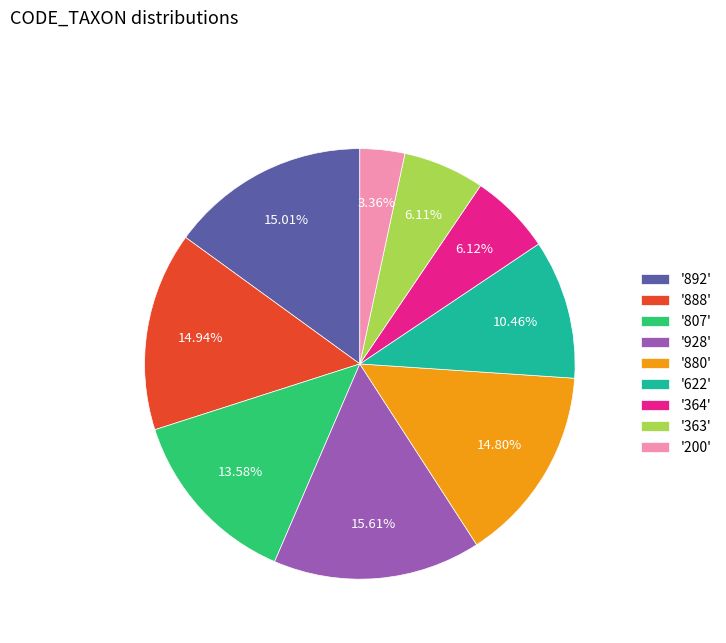

Which slice is the largest?

'928'